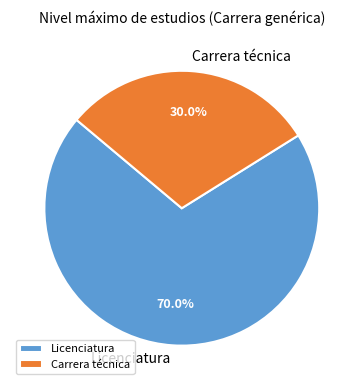

How many slices are in this pie chart?

2